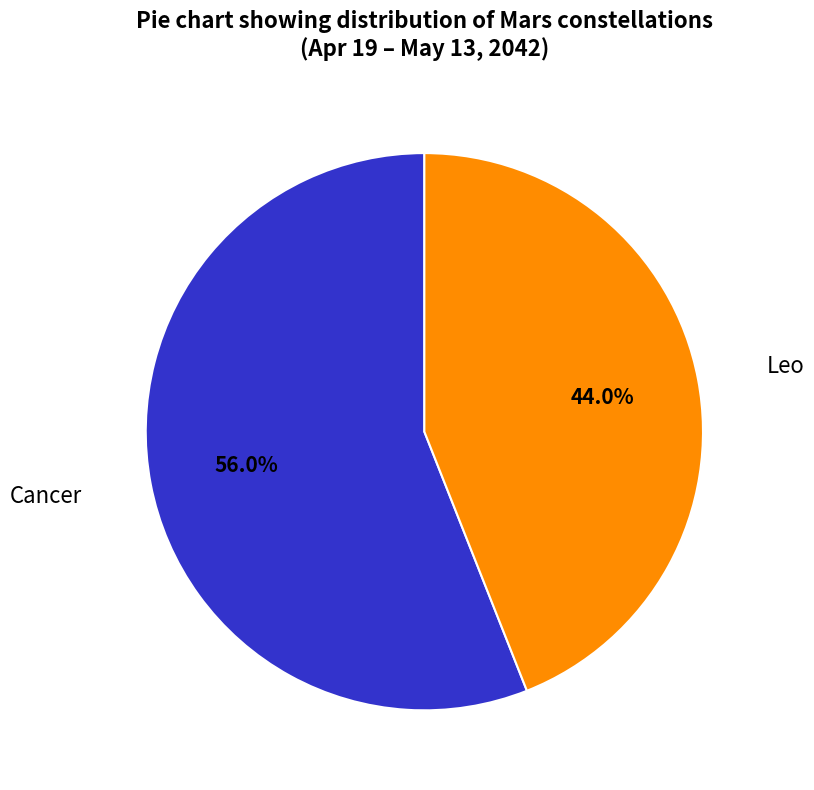

To the nearest percent, what percentage of the pie is Cancer?

56%